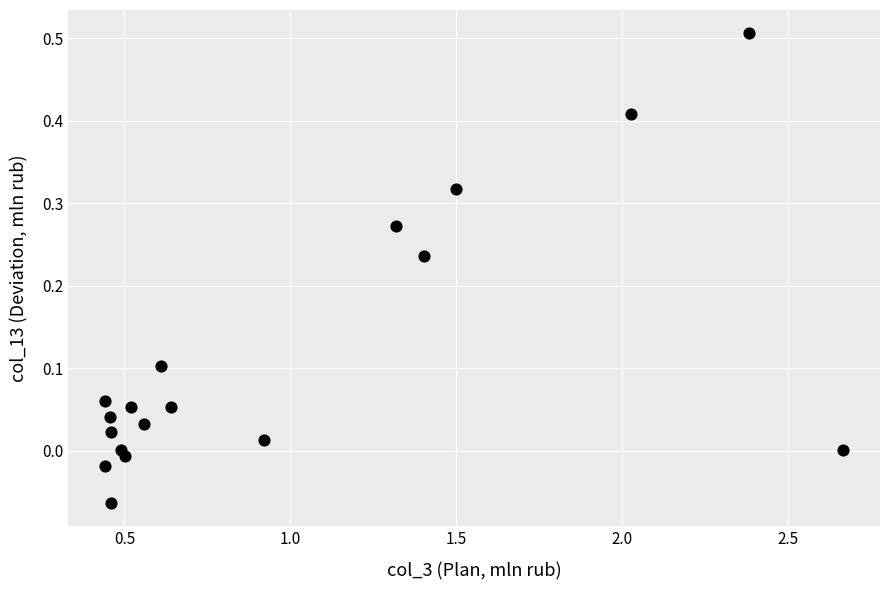

What is the range of X values (max minus min)?

2.2